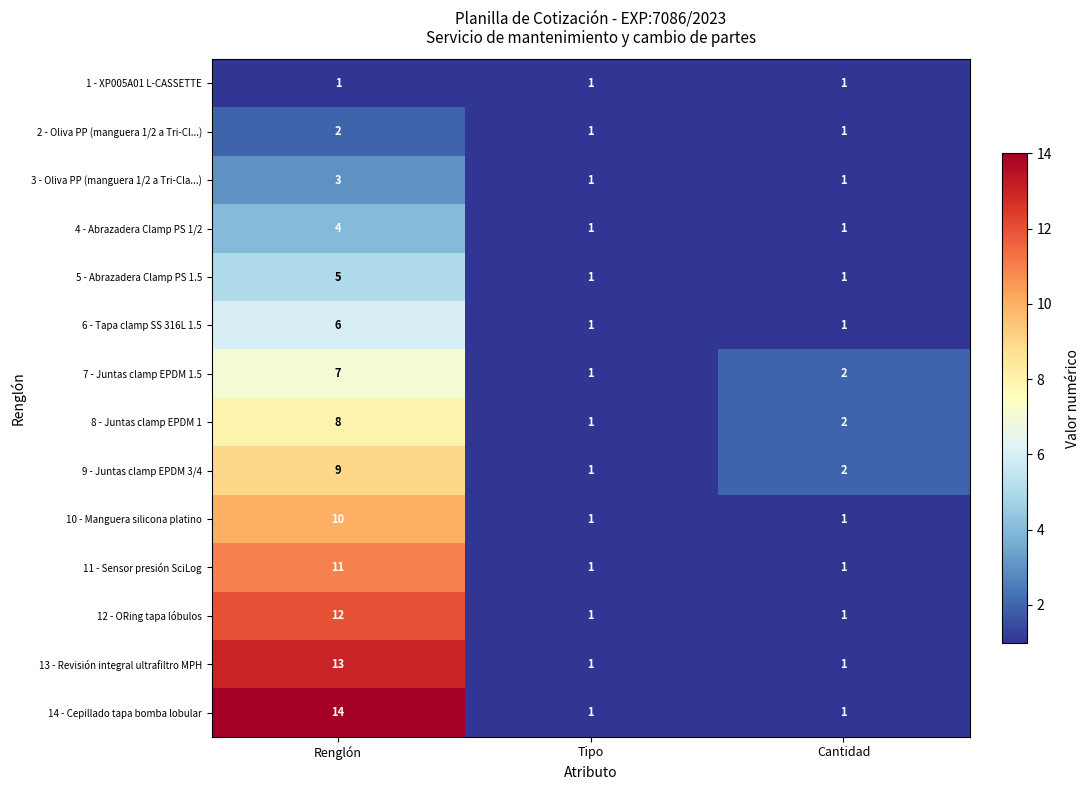

What is the sum of all 3 - Oliva PP (manguera 1/2 a Tri-Cla...) values?

5